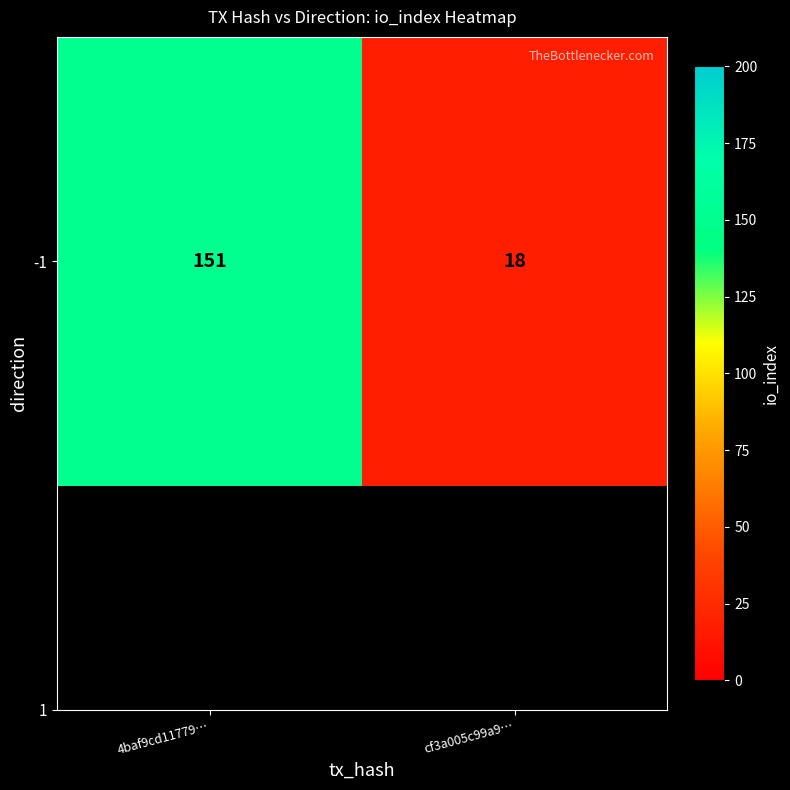

What value does the data have at cf3a005c99a9…?

18